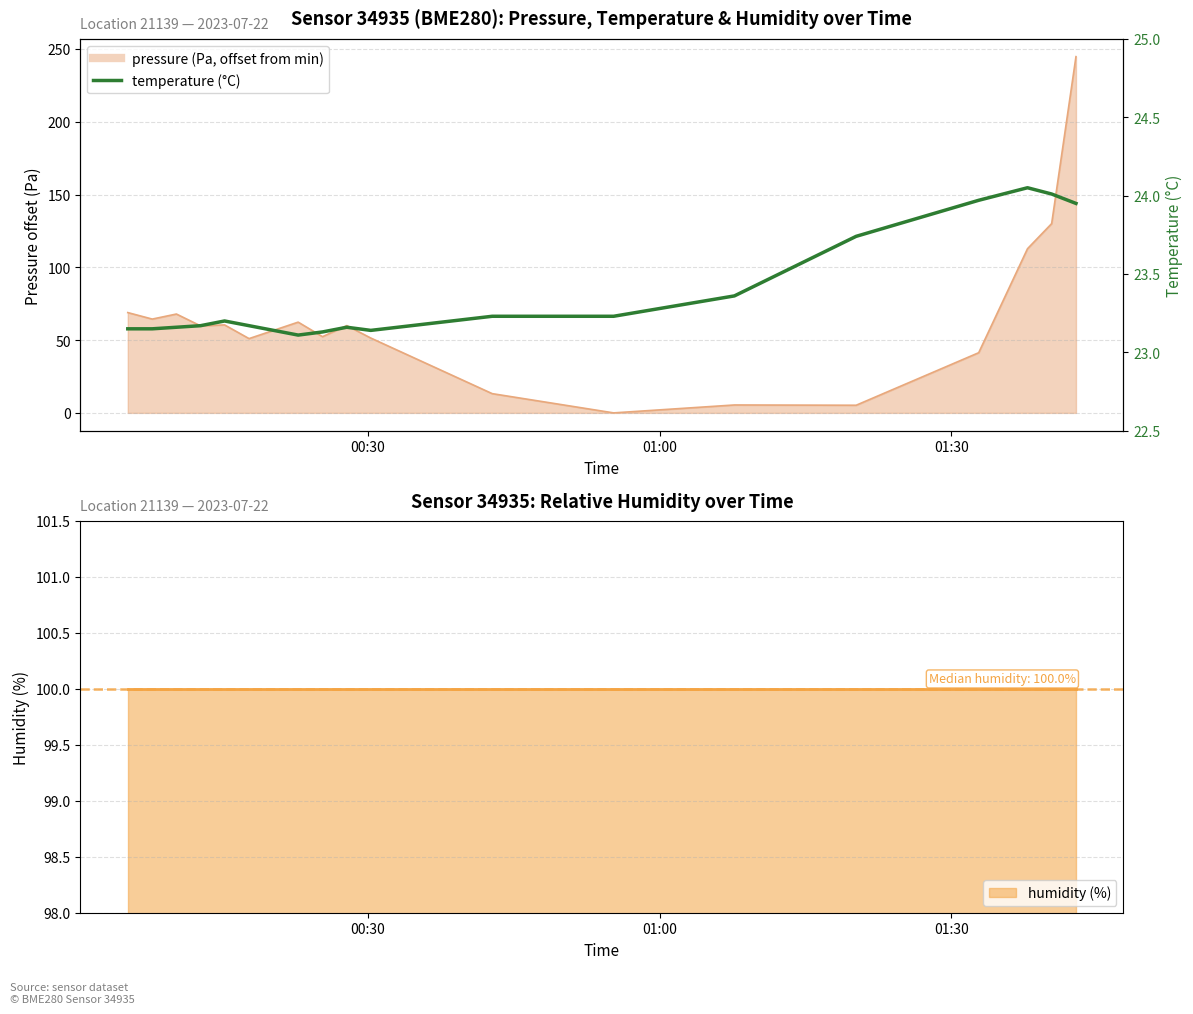

Does the chart display data point markers on the line(s)?

No